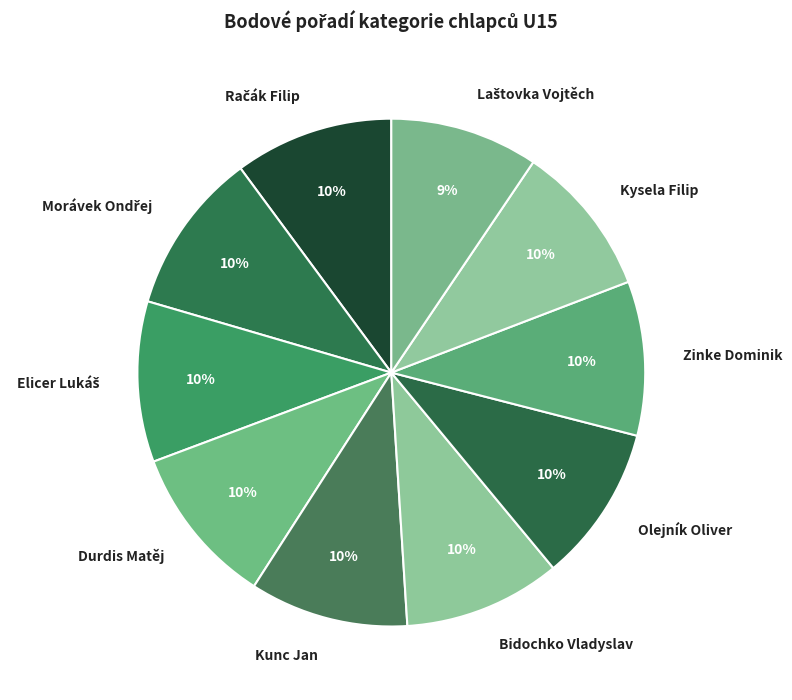

Is Kysela Filip the majority of the pie?

No